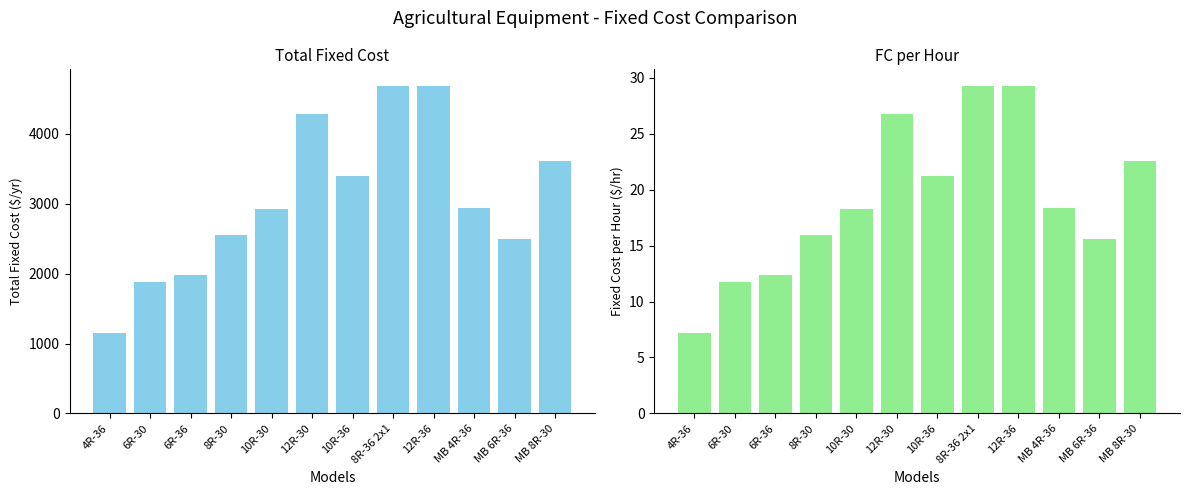

The value of FC/Hr at 10R-30 is 18.3. True or false?

True